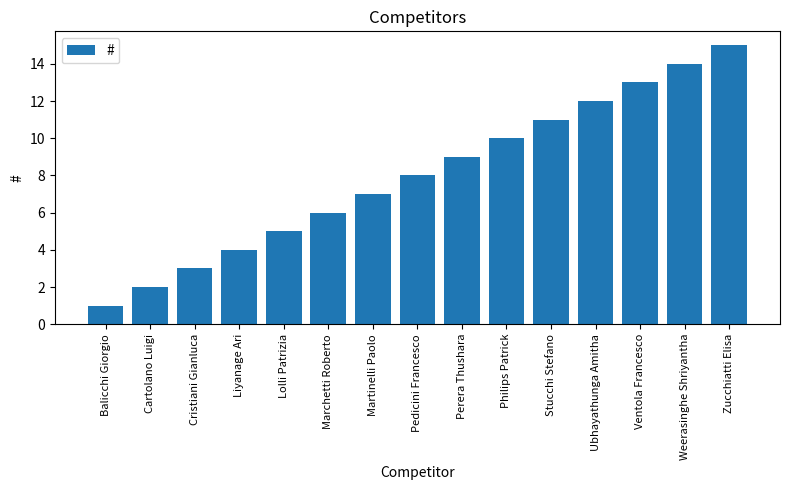

What is the difference between the values at Cartolano Luigi and Ubhayathunga Amitha?

10